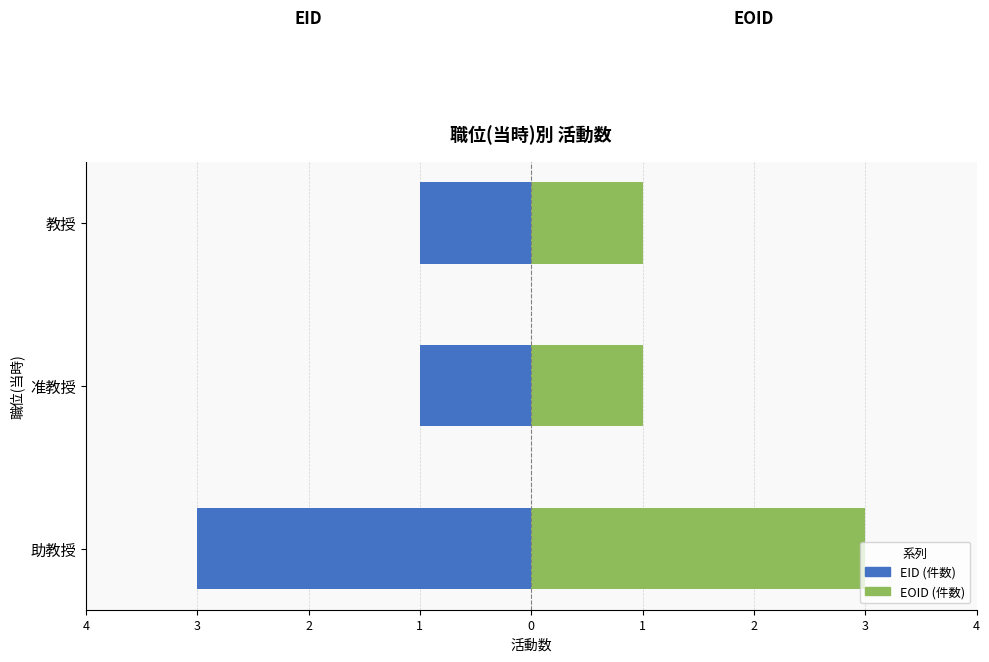

What value does the EID (件数) series have at 教授?

-1